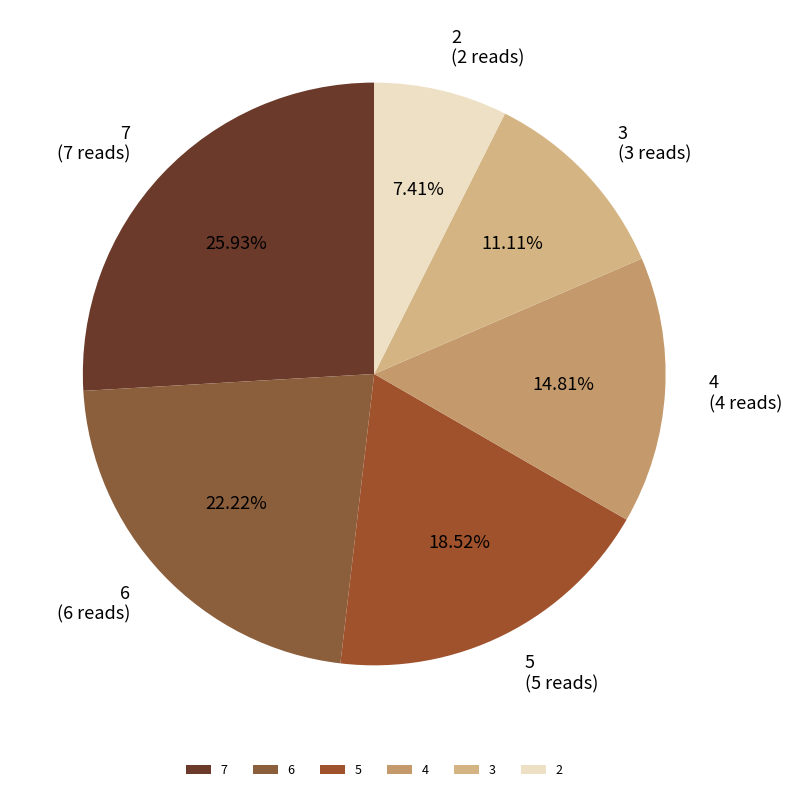

To the nearest percent, what is the difference between the largest and smallest slice percentages?

19%